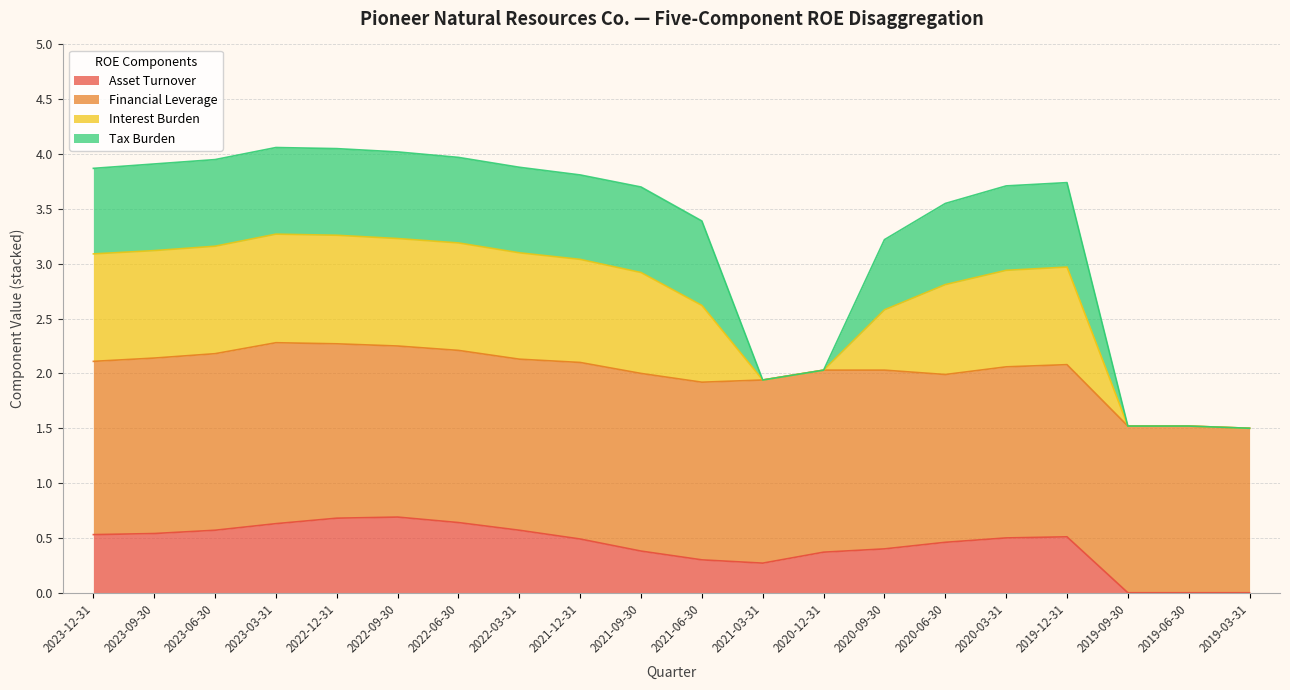

What is the sum of all Asset Turnover values?

8.5